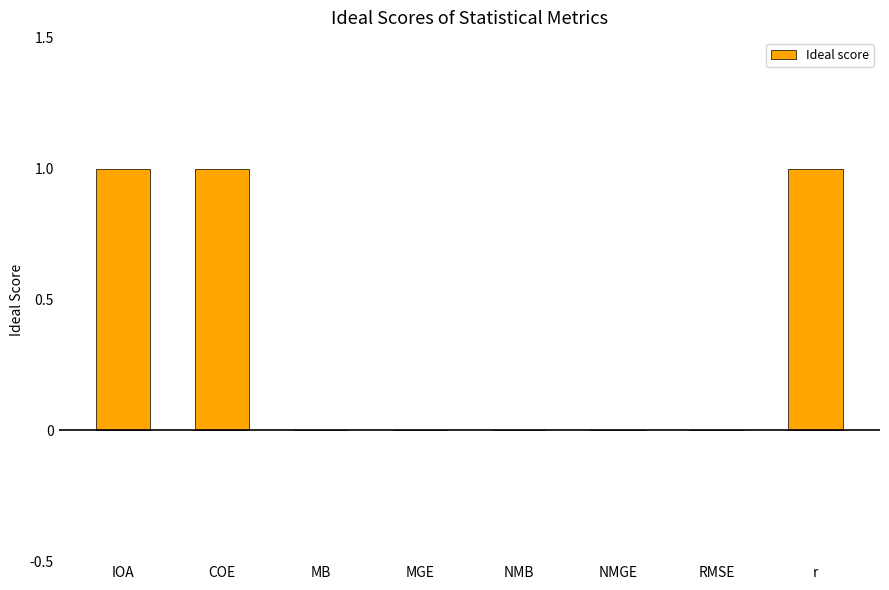

Reading left to right, what are all the values shown in this chart?

1	1	0	0	0	0	0	1